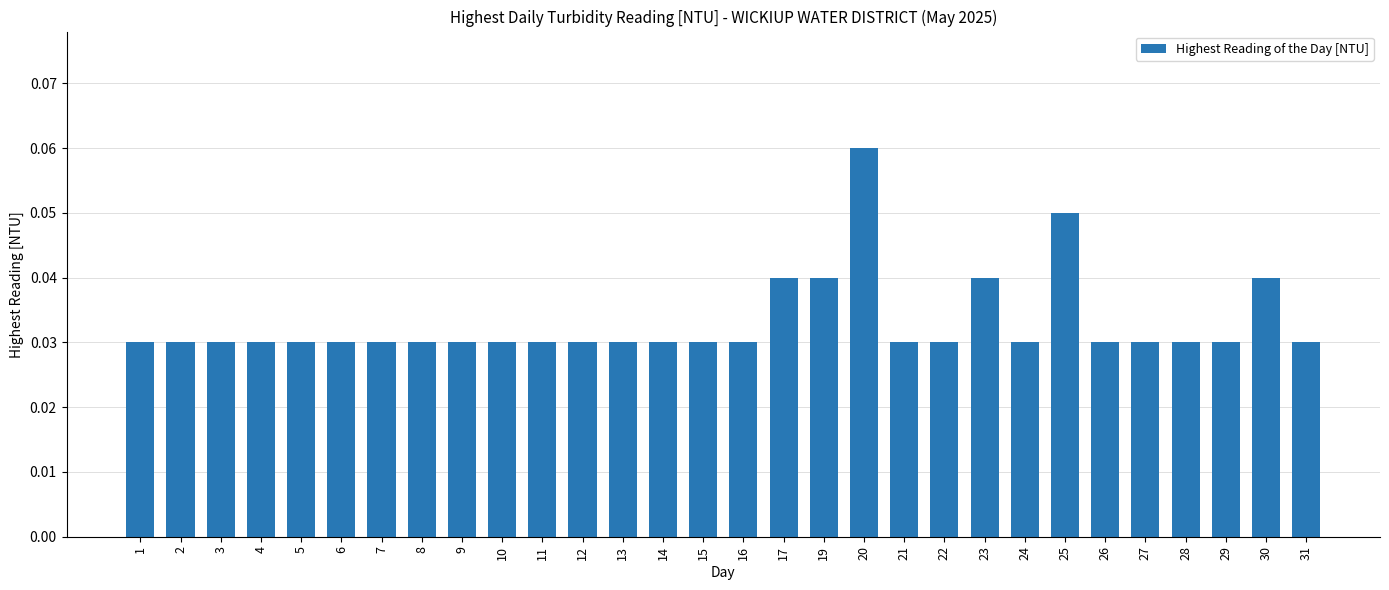

Which category has the highest value across all series?

20